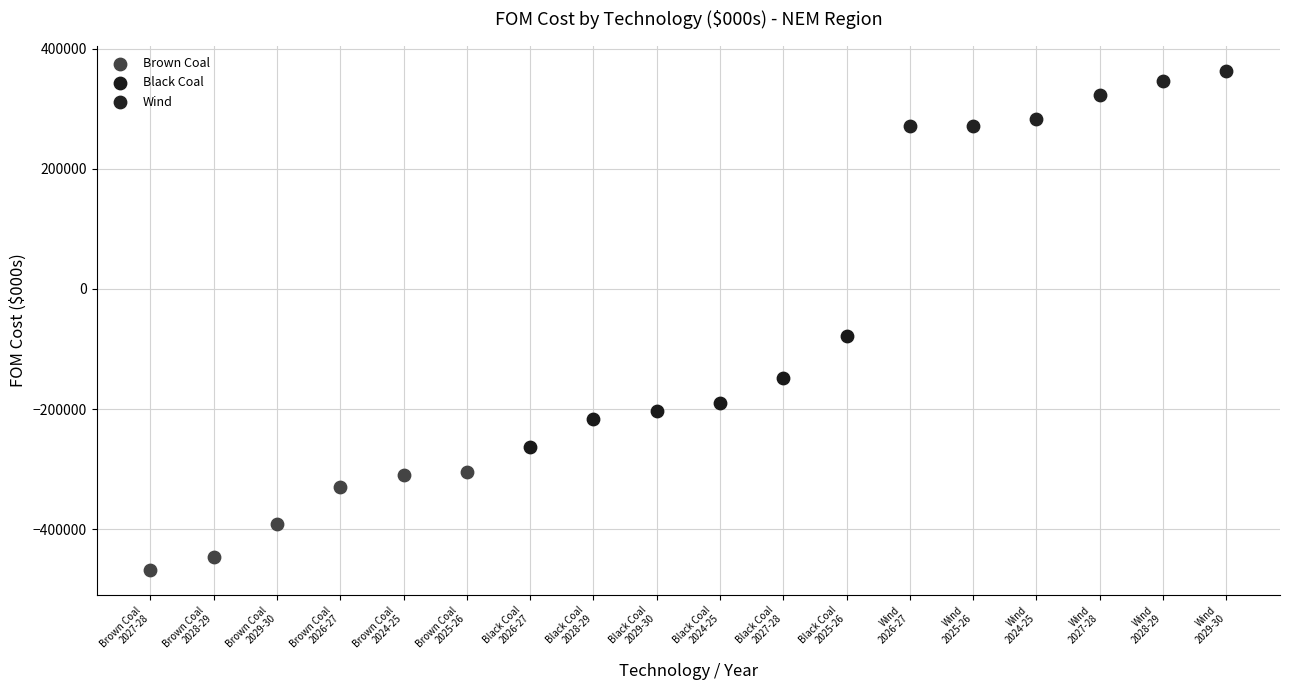

Which series has the widest spread of Y values?

Black Coal